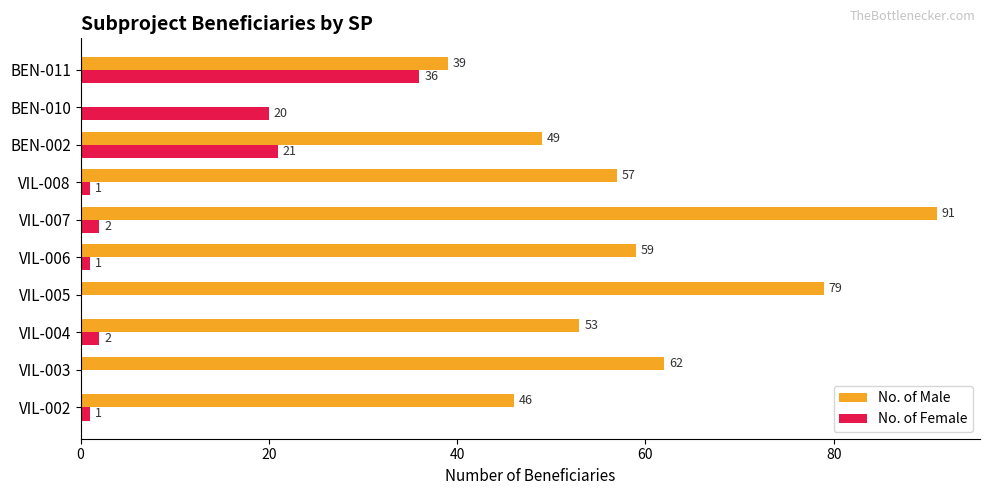

What is the average value of the No. of Female series?

8